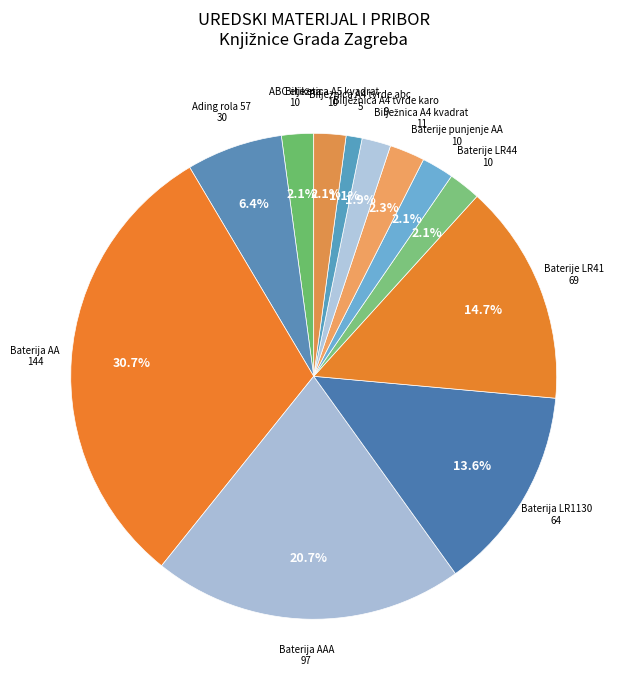

Count the number of slices in the pie.

12